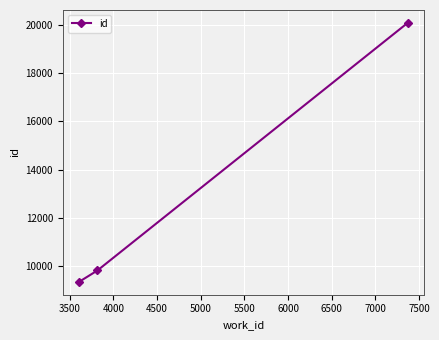

What is the difference between the maximum and second lowest values?

10255